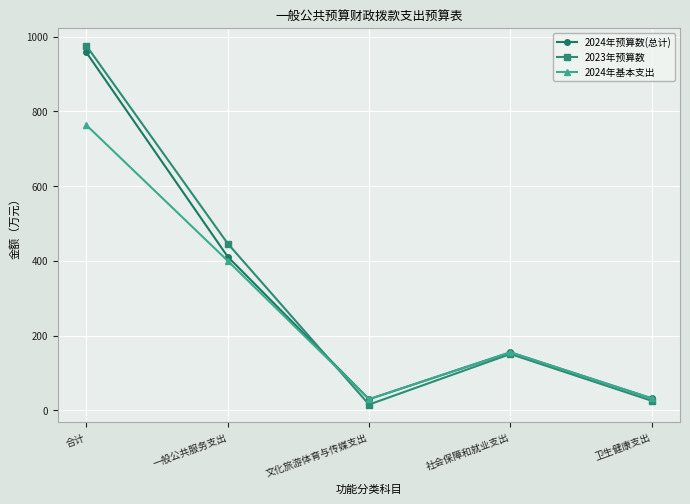

True or false: 2024年预算数(总计) has more than 1 interior local peaks.

False